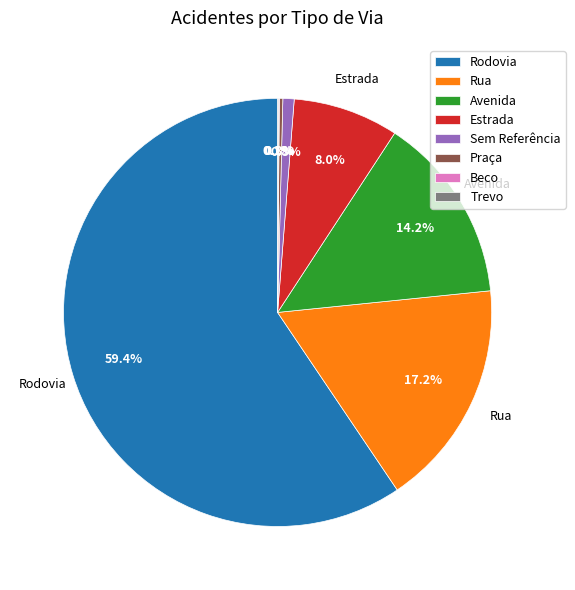

Is Rua the majority of the pie?

No